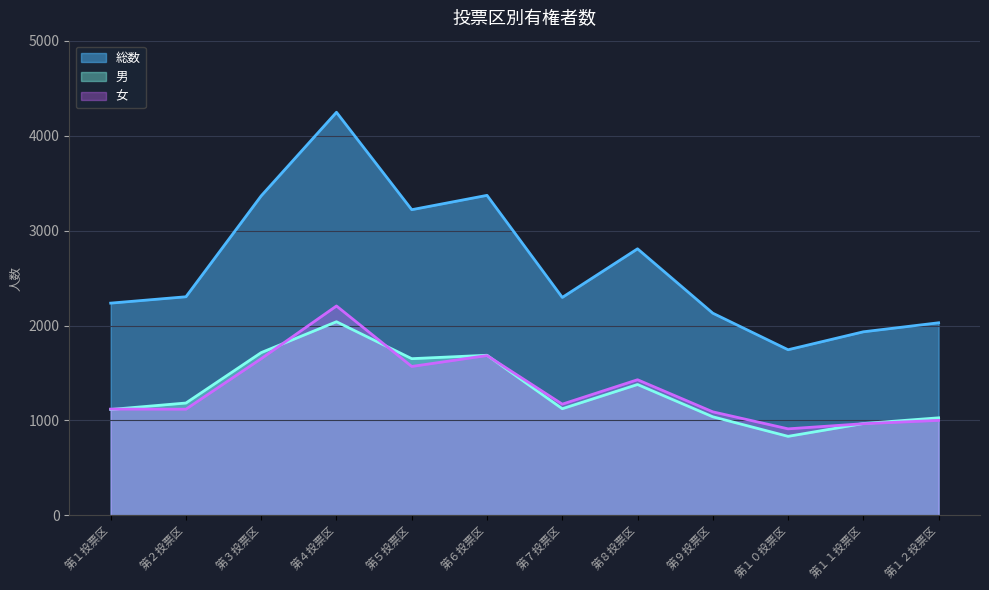

At how many categories does at least one series exceed 1878?

11